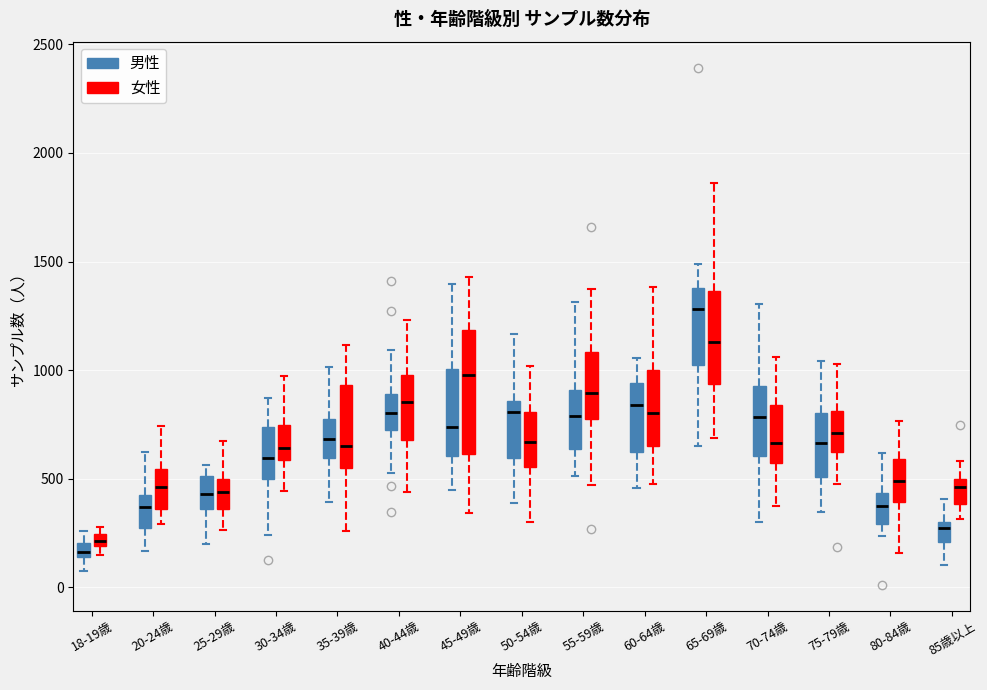

Comparing the boxes themselves (not the whiskers), which one is the tallest?

45-49歳 (女性)